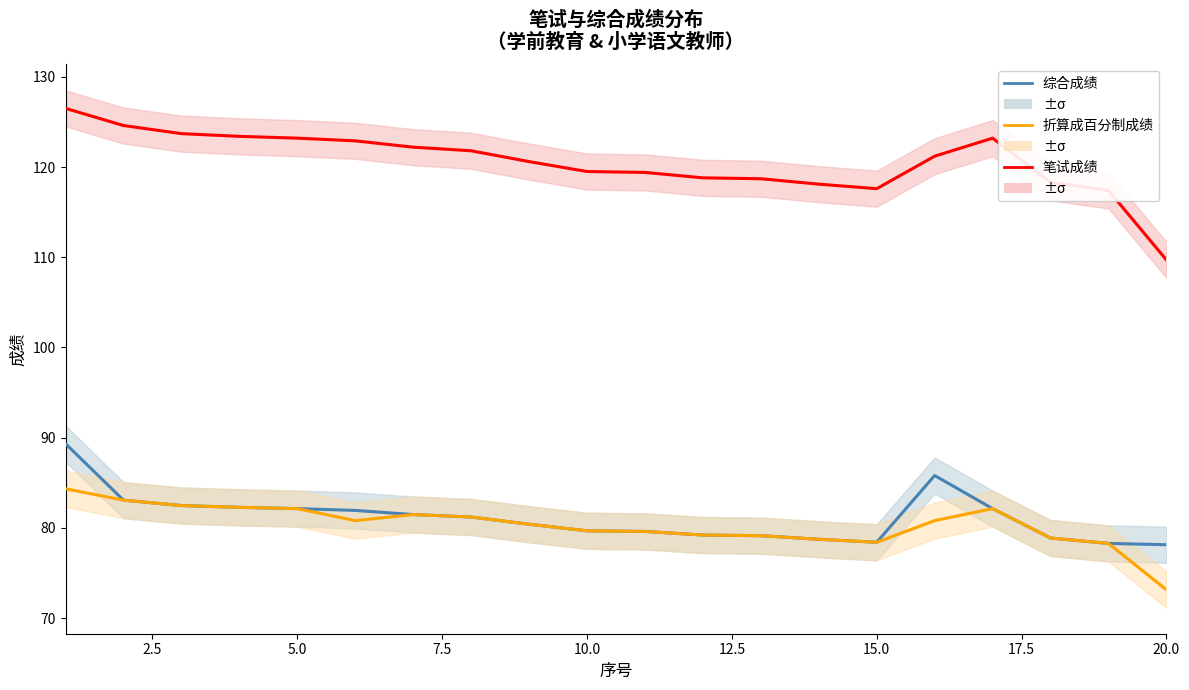

Is the value of 折算成百分制成绩 at 9 greater than the value of 笔试成绩 at 12?

No